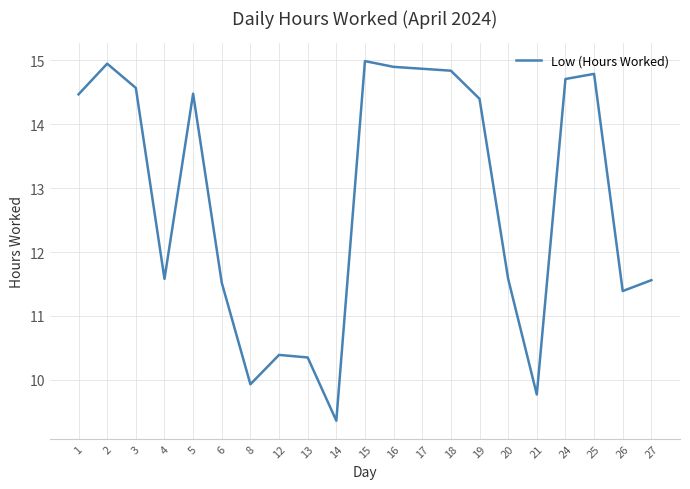

Is this an area chart (filled region under the line)?

No